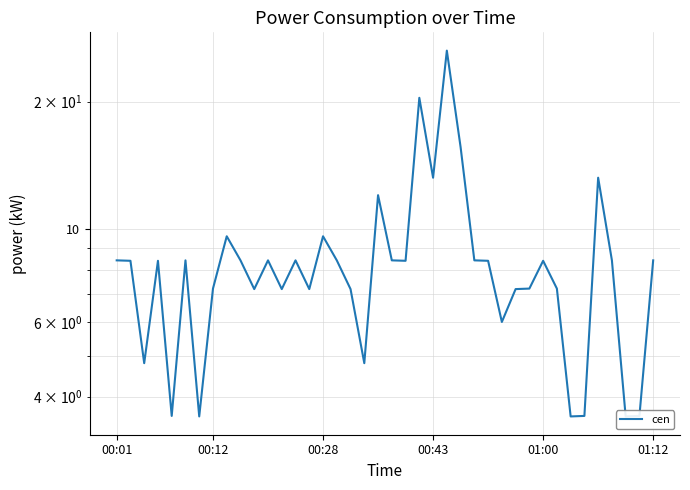

How many lines are shown in the chart?

1